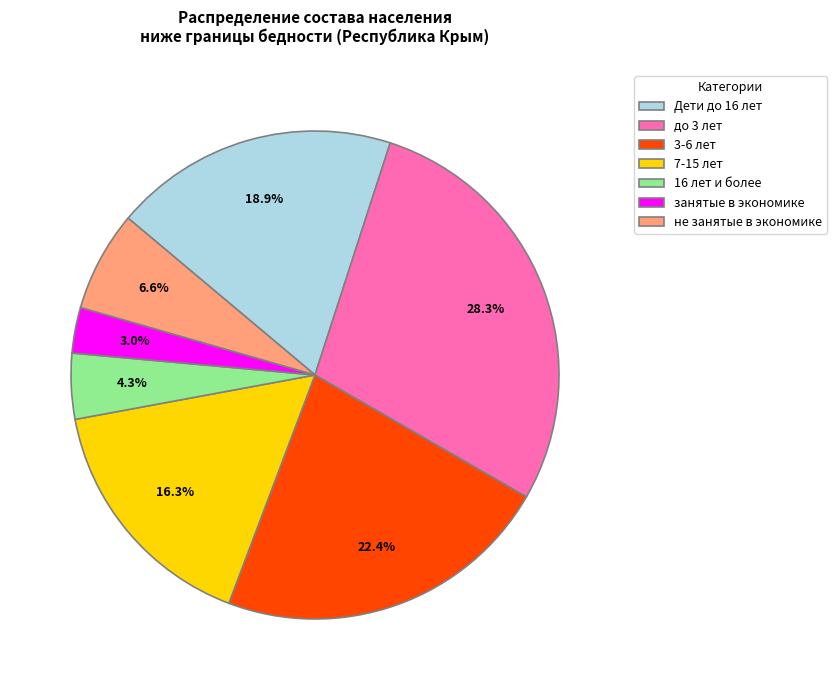

Rank the categories by value from highest to lowest.

до 3 лет, 3-6 лет, Дети до 16 лет, 7-15 лет, не занятые в экономике, 16 лет и более, занятые в экономике